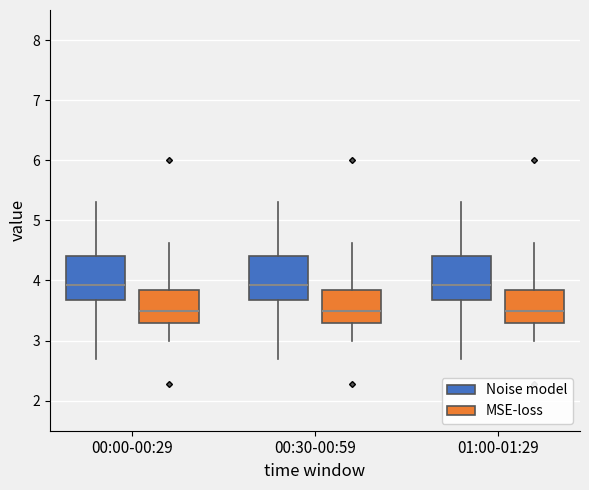

Reading left to right, read every box against the y-axis: the position of its median line, the range the box covers, and the ends of its whiskers. The values are not printed on the chart, so give them approximately, as read against the axis.

00:00-00:29 (Noise model): median 3.9, box 3.7 to 4.4, whiskers 2.7 to 5.3
00:00-00:29 (MSE-loss): median 3.5, box 3.3 to 3.8, whiskers 3.0 to 4.6
00:30-00:59 (Noise model): median 3.9, box 3.7 to 4.4, whiskers 2.7 to 5.3
00:30-00:59 (MSE-loss): median 3.5, box 3.3 to 3.8, whiskers 3.0 to 4.6
01:00-01:29 (Noise model): median 3.9, box 3.7 to 4.4, whiskers 2.7 to 5.3
01:00-01:29 (MSE-loss): median 3.5, box 3.3 to 3.8, whiskers 3.0 to 4.6